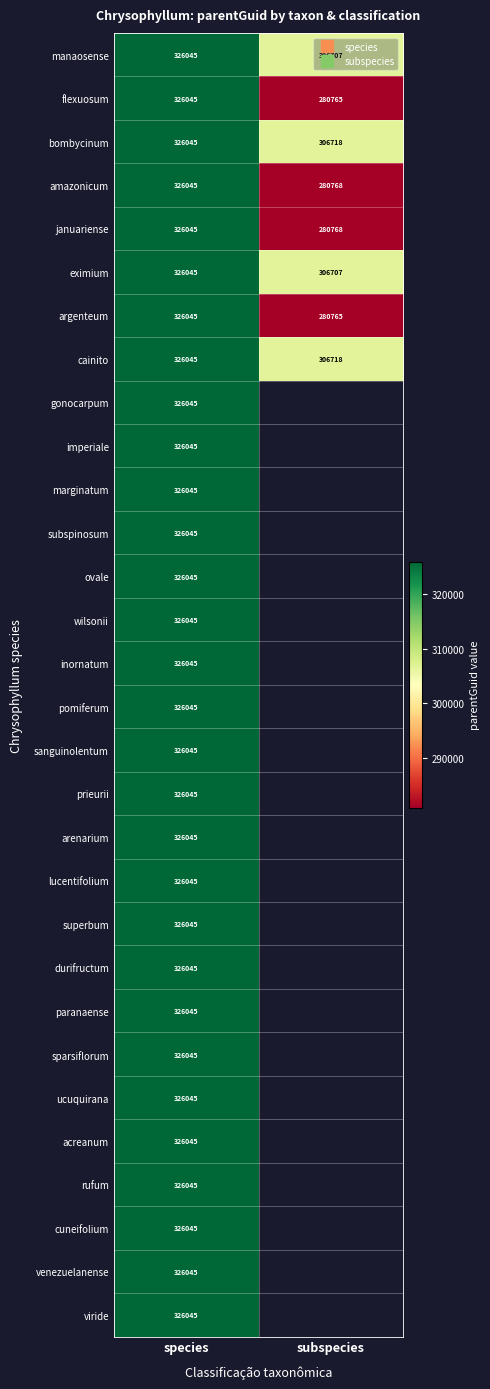

At which category is the sum across all series the highest?

species